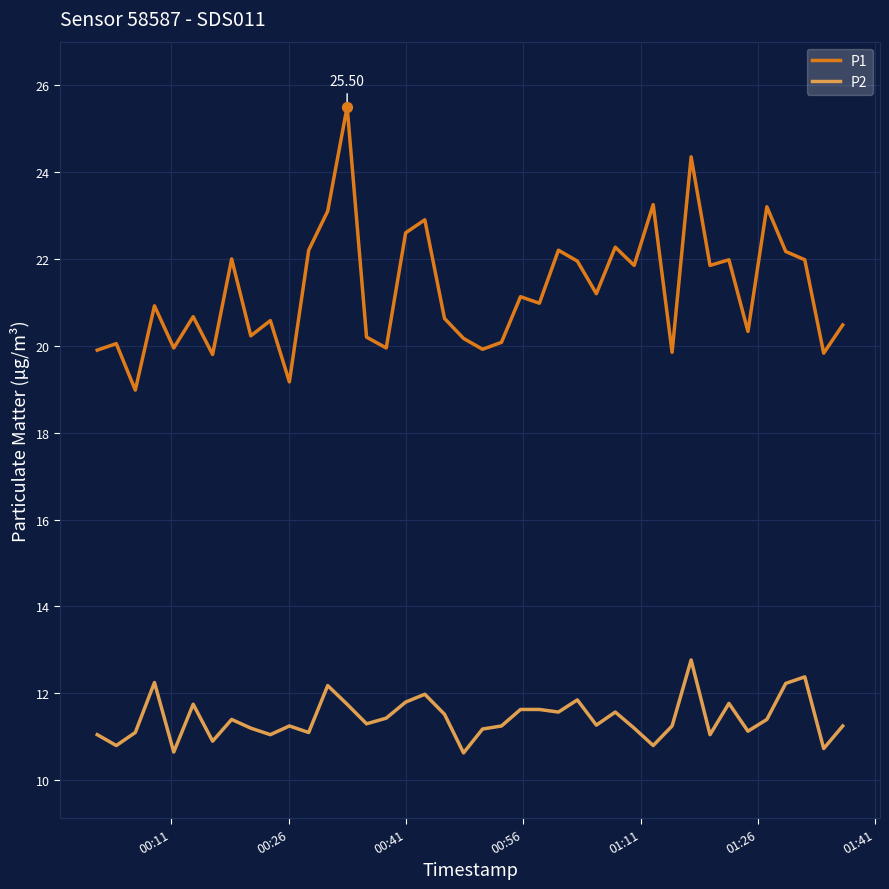

Which series has the largest total across all categories?

P1